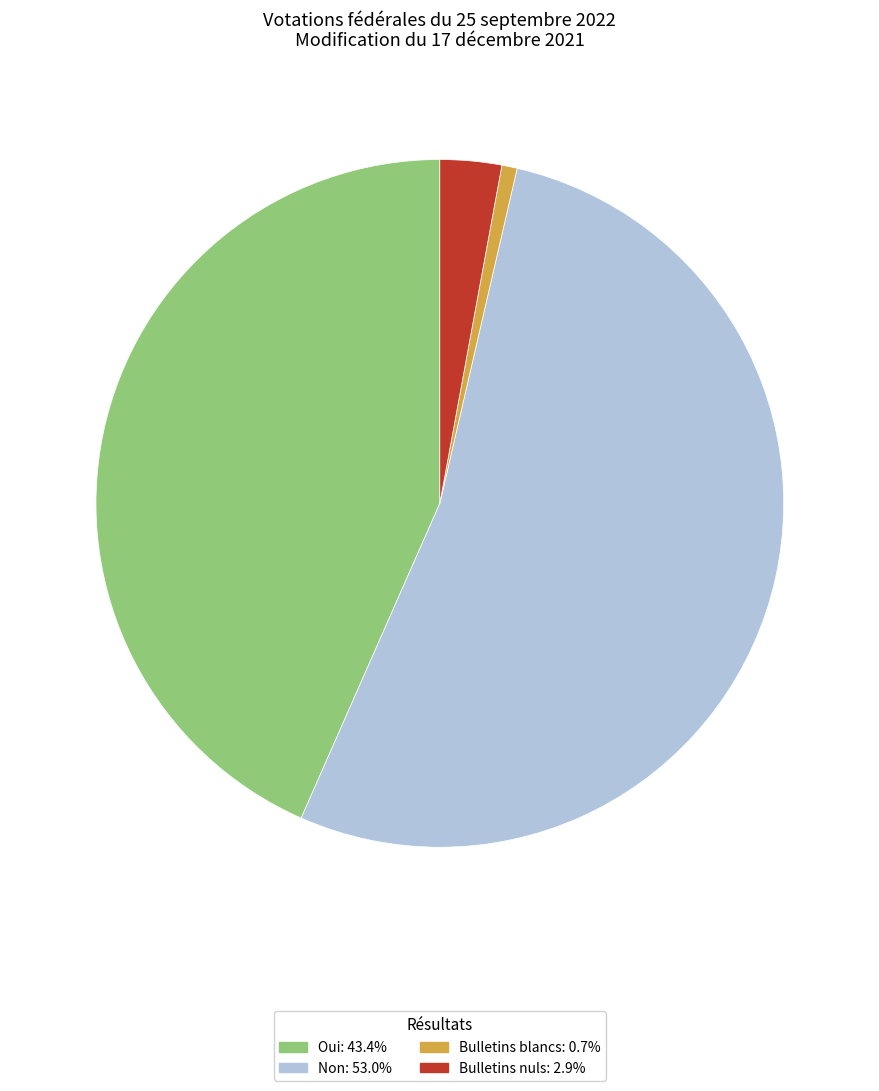

What is the smallest slice in the pie chart?

Bulletins blancs